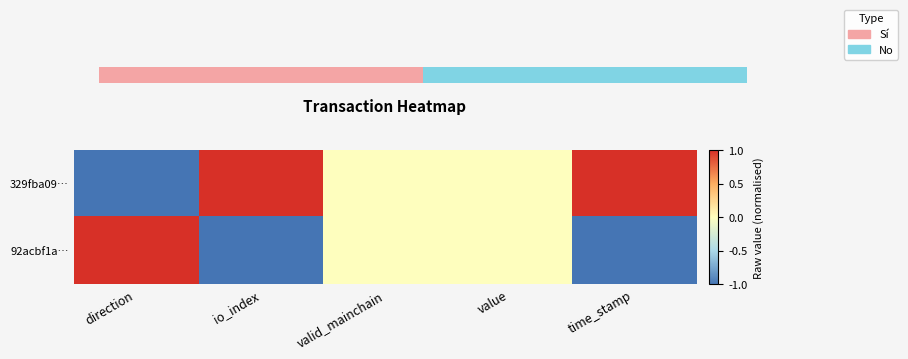

What is the difference between the maximum and minimum values in the 329fba09… series?

2